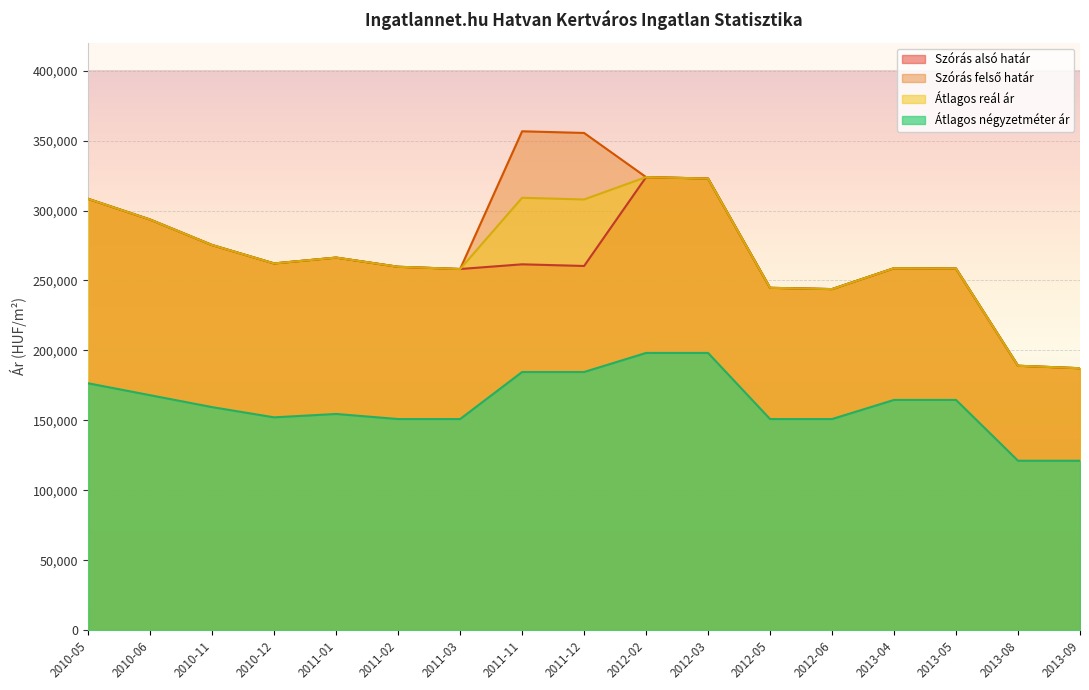

True or false: Átlagos négyzetméter ár and Szórás alsó határ cross at least once.

False